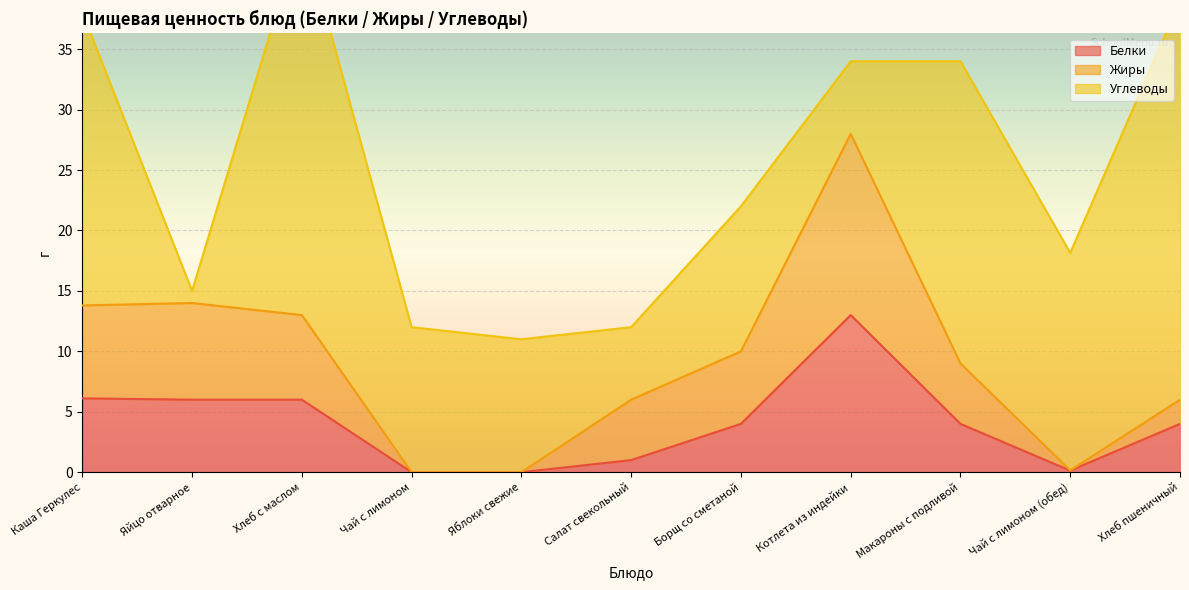

Is it true that Белки equals 13.0 at Котлета из индейки?

True